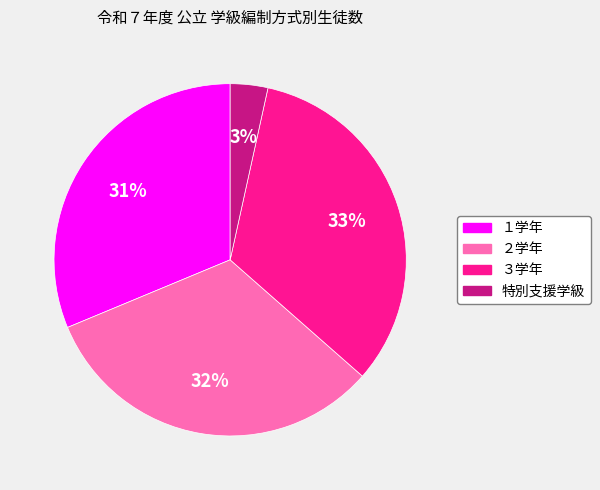

Do 特別支援学級 and ２学年 together represent more than half of the pie?

No